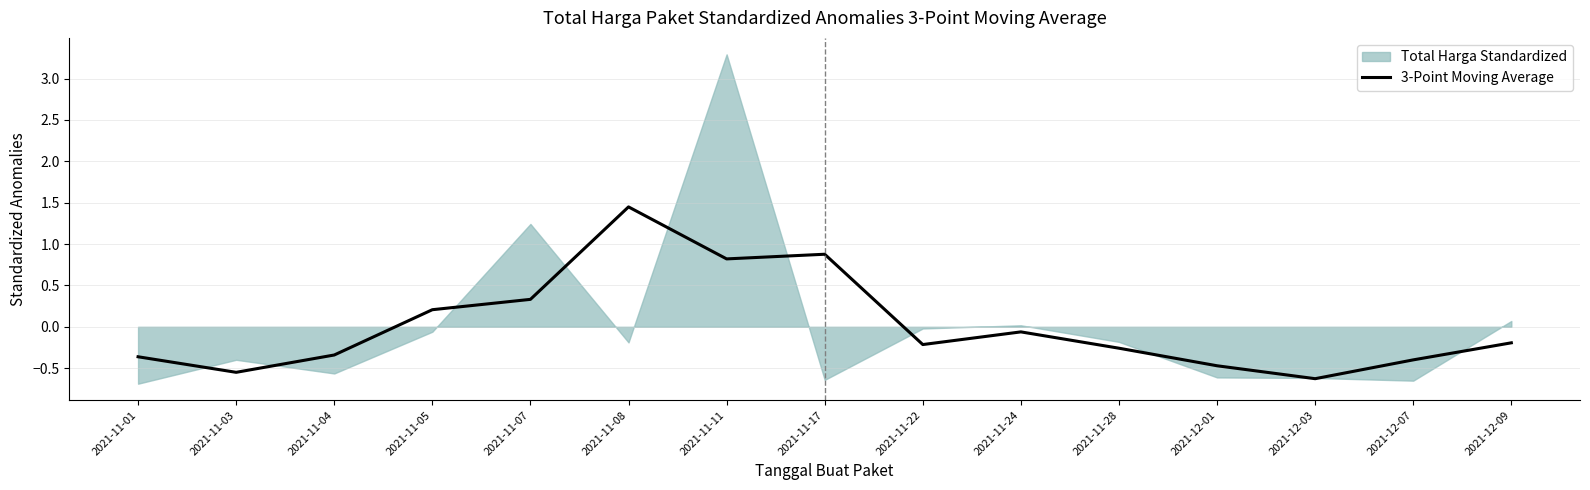

The chart shows a value of -0.2 at 2021-11-22. True or false?

True